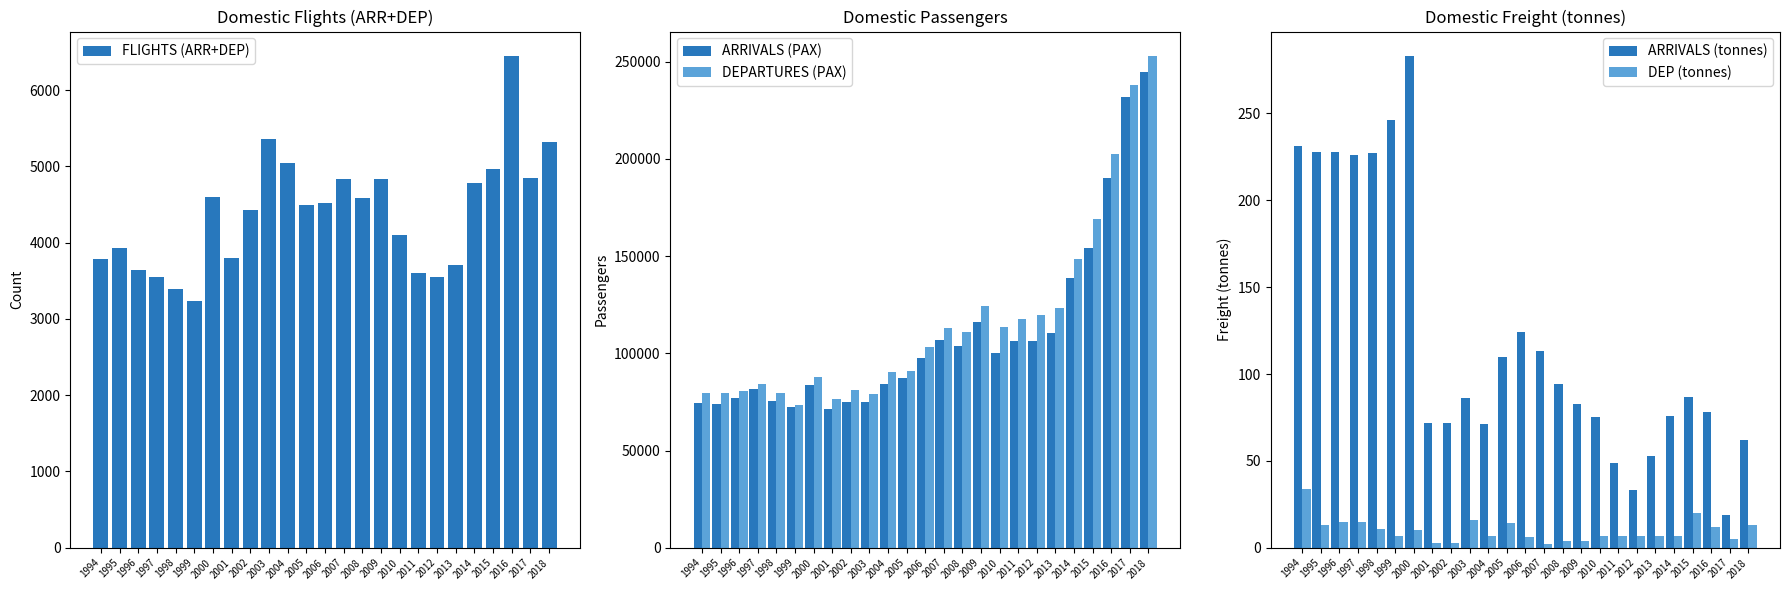

List the series in order of their peak value, highest first.

DEPARTURES (PAX), ARRIVALS (PAX), FLIGHTS (ARR+DEP), ARRIVALS (tonnes), DEP (tonnes)